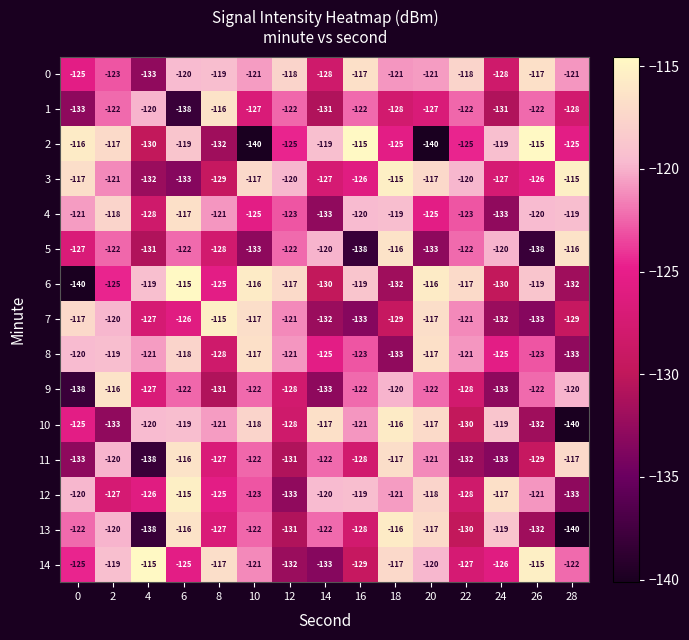

Between 8 and 22, which series saw the biggest shift?

14